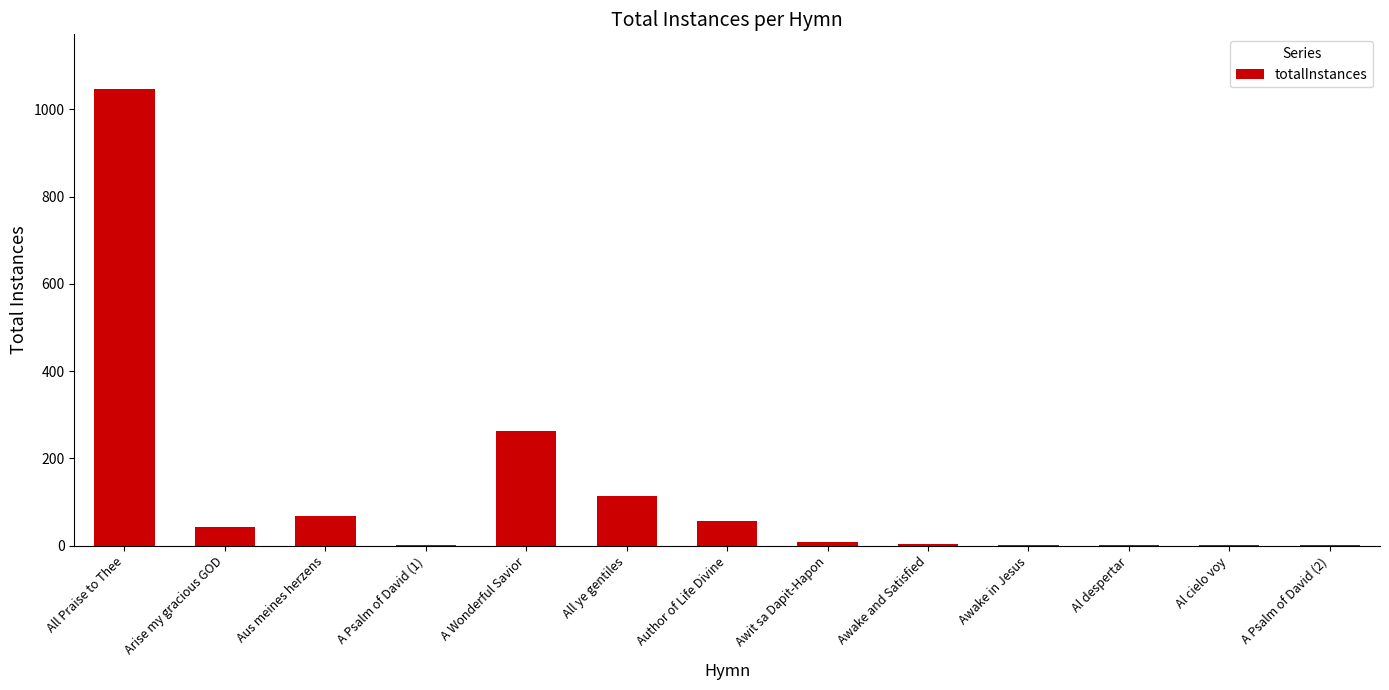

Which label corresponds to the largest value in the chart?

All Praise to Thee